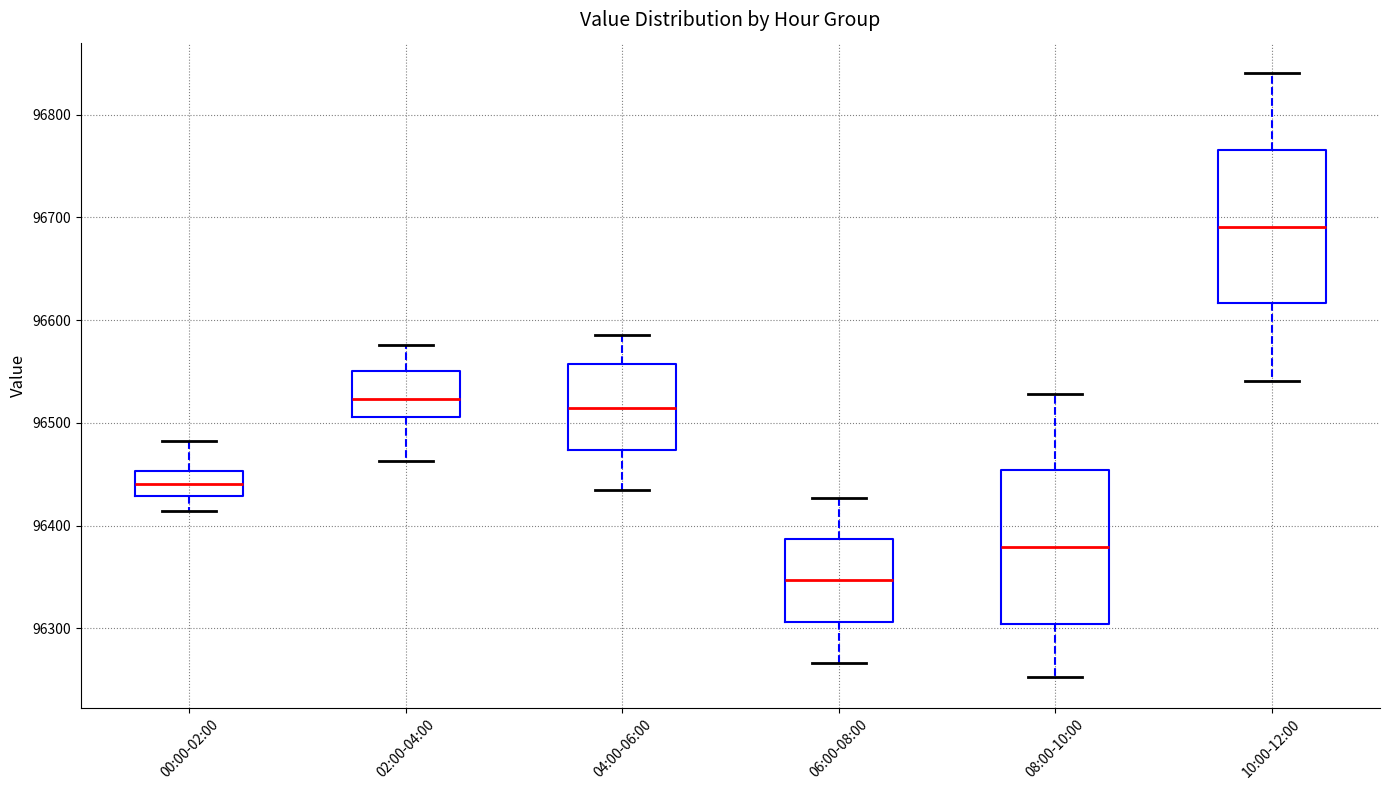

Which box's median line is the highest?

10:00-12:00